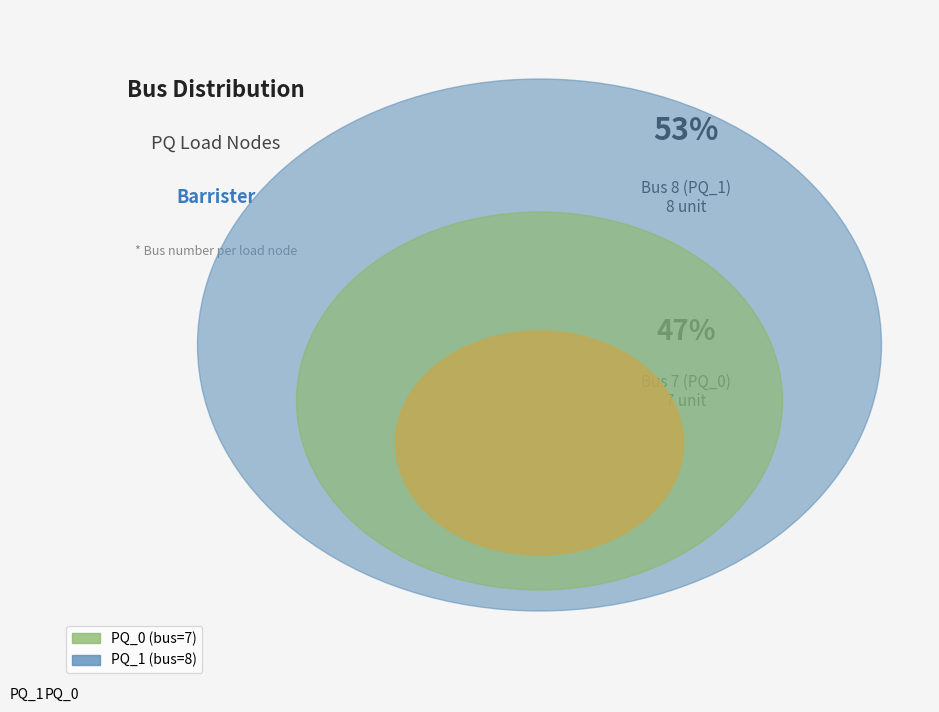

Which slice represents more than half of the pie?

PQ_1